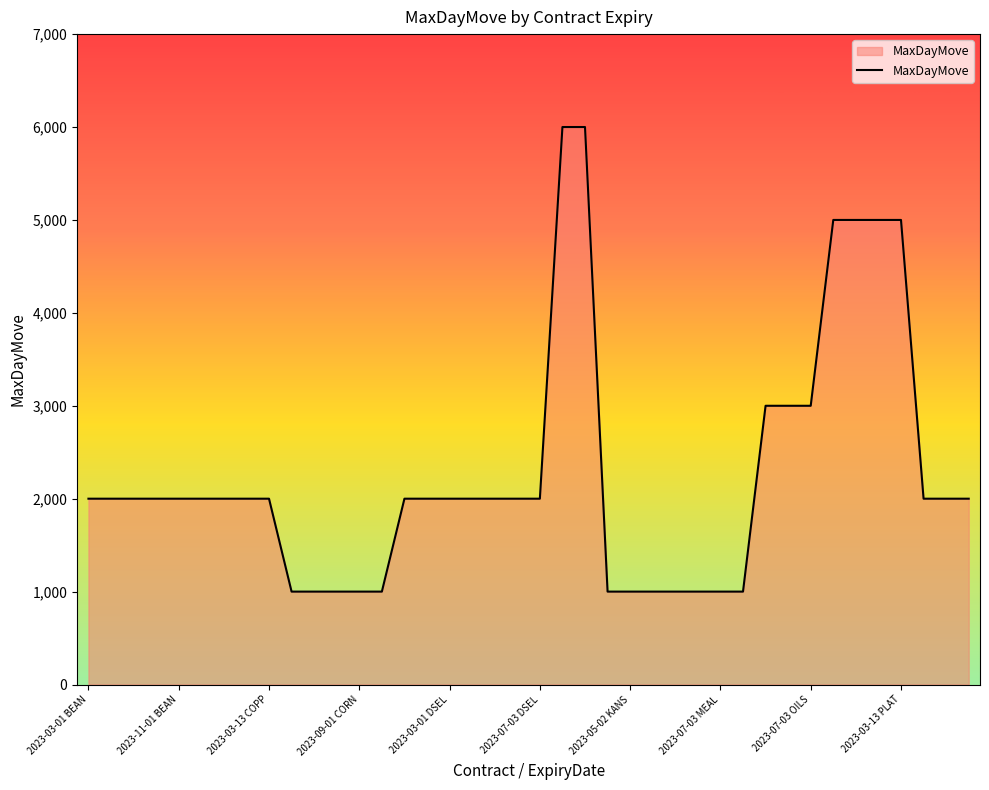

What is the maximum value shown in the chart?

6000